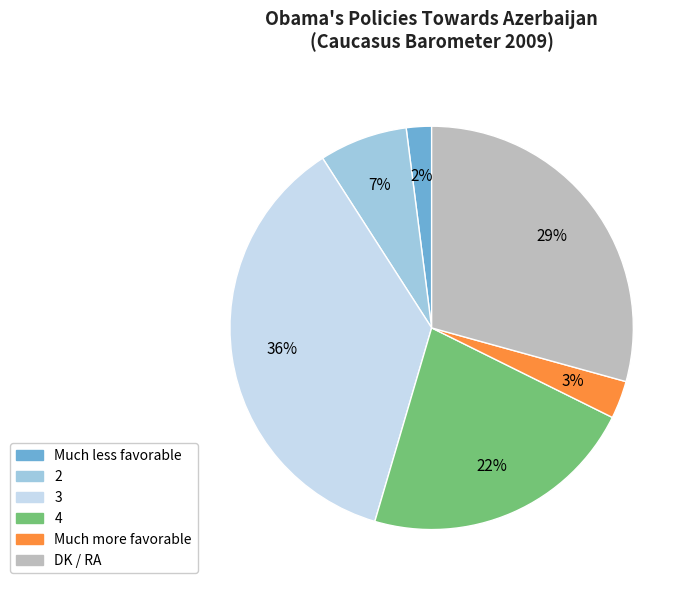

To the nearest percent, what is the combined percentage of DK / RA and Much more favorable?

32%